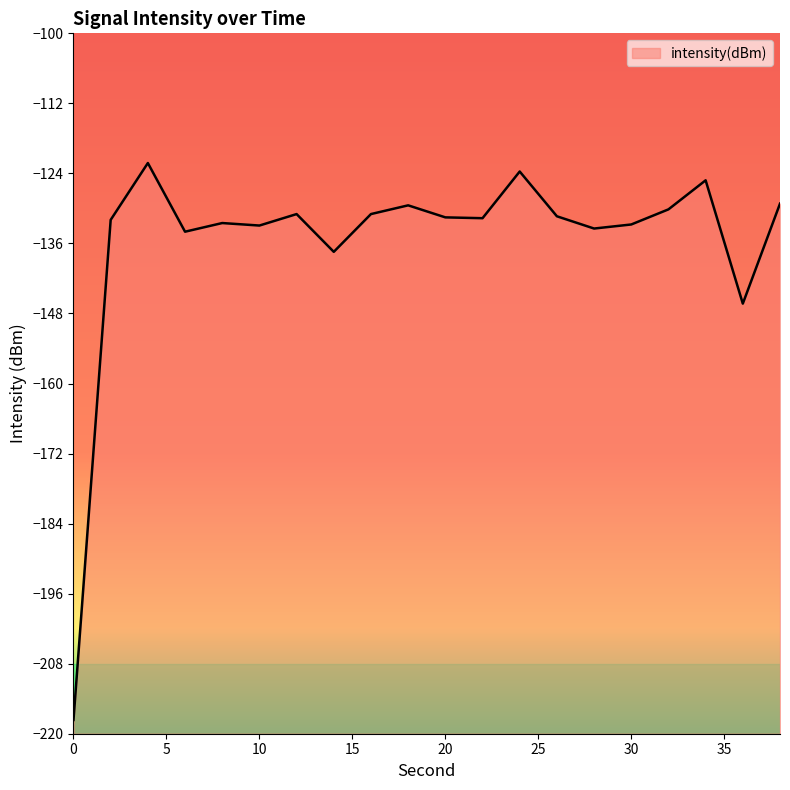

What is the maximum value shown in the chart?

-122.2